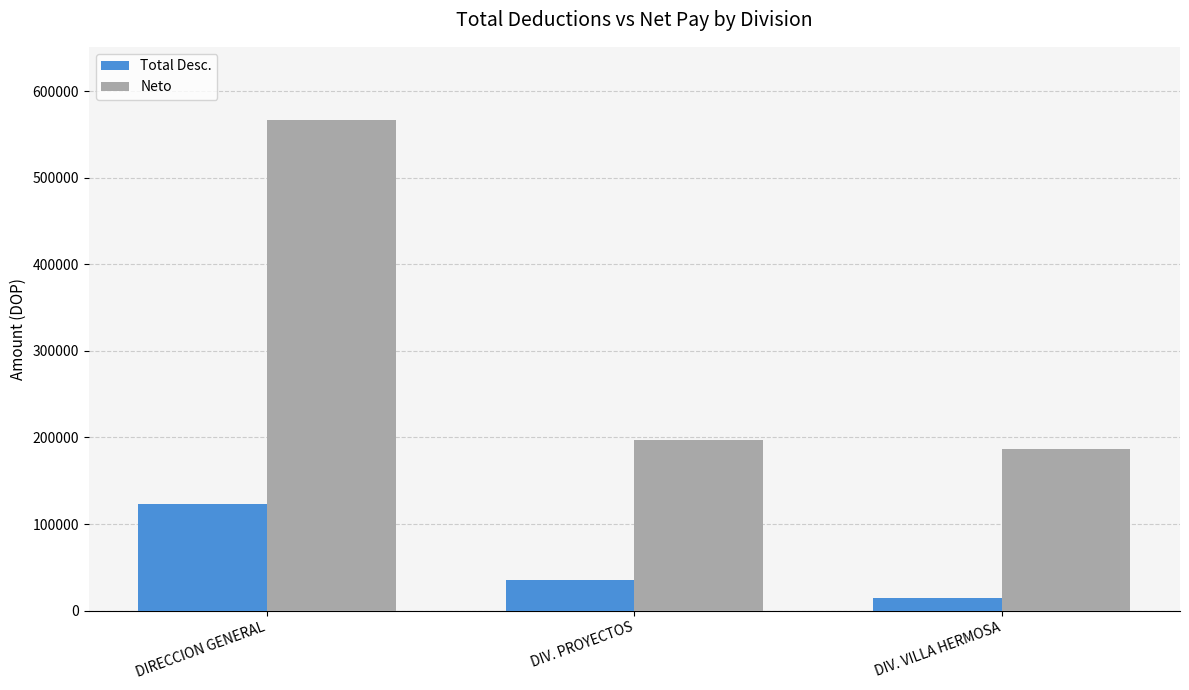

Which label corresponds to the largest value in the chart?

DIRECCION GENERAL